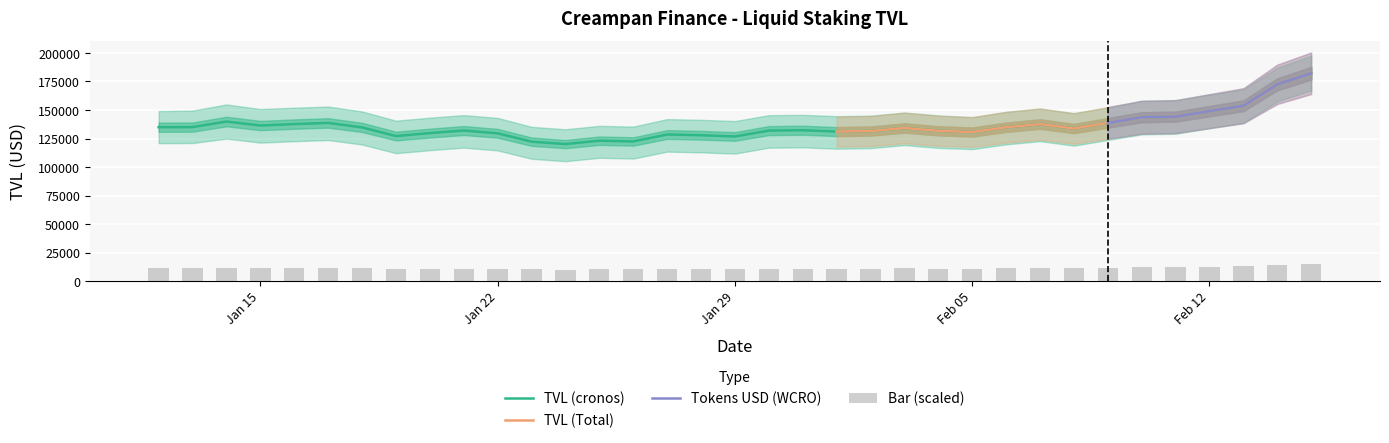

The value of TVL (cronos) at 27/01/2024 is 231113.7. True or false?

False